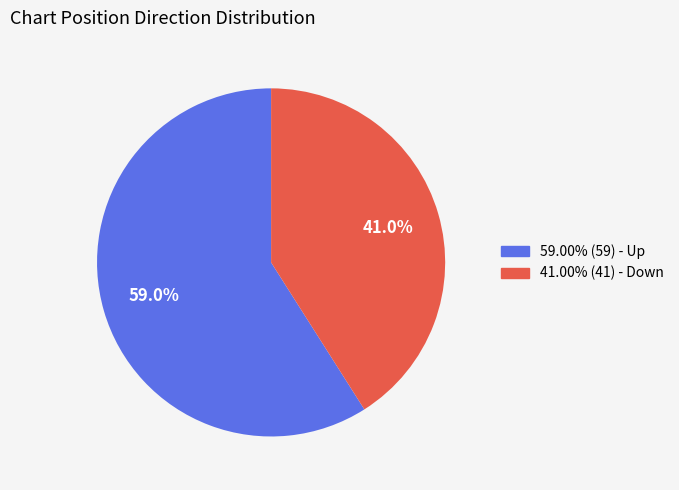

Is there any slice that represents more than half of the pie?

Yes